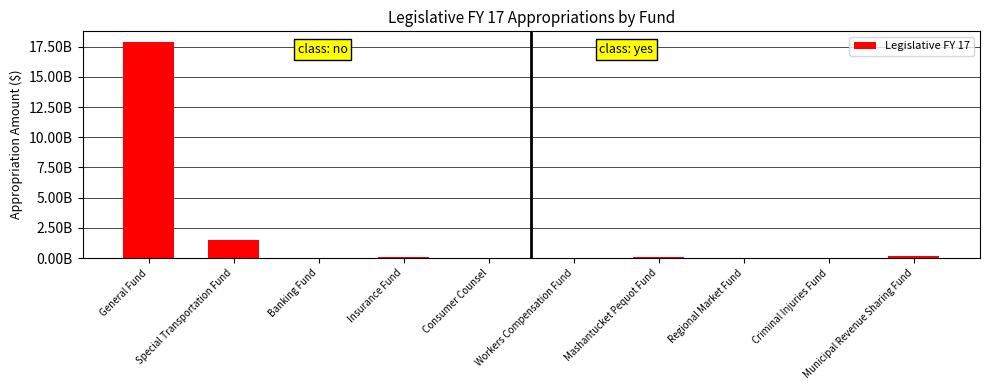

True or false: the data shows 1452888301 at Special Transportation Fund.

True